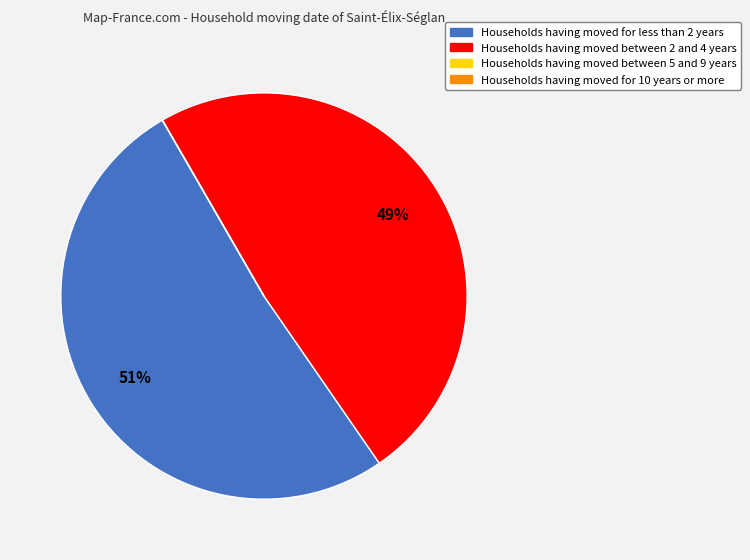

To the nearest percent, what is the average slice percentage?

25%